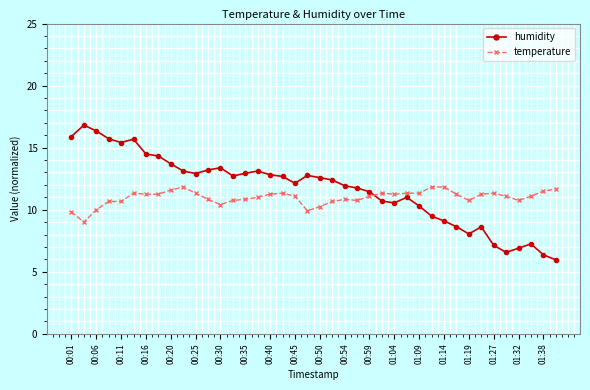

Which series has the largest range (max minus min)?

humidity